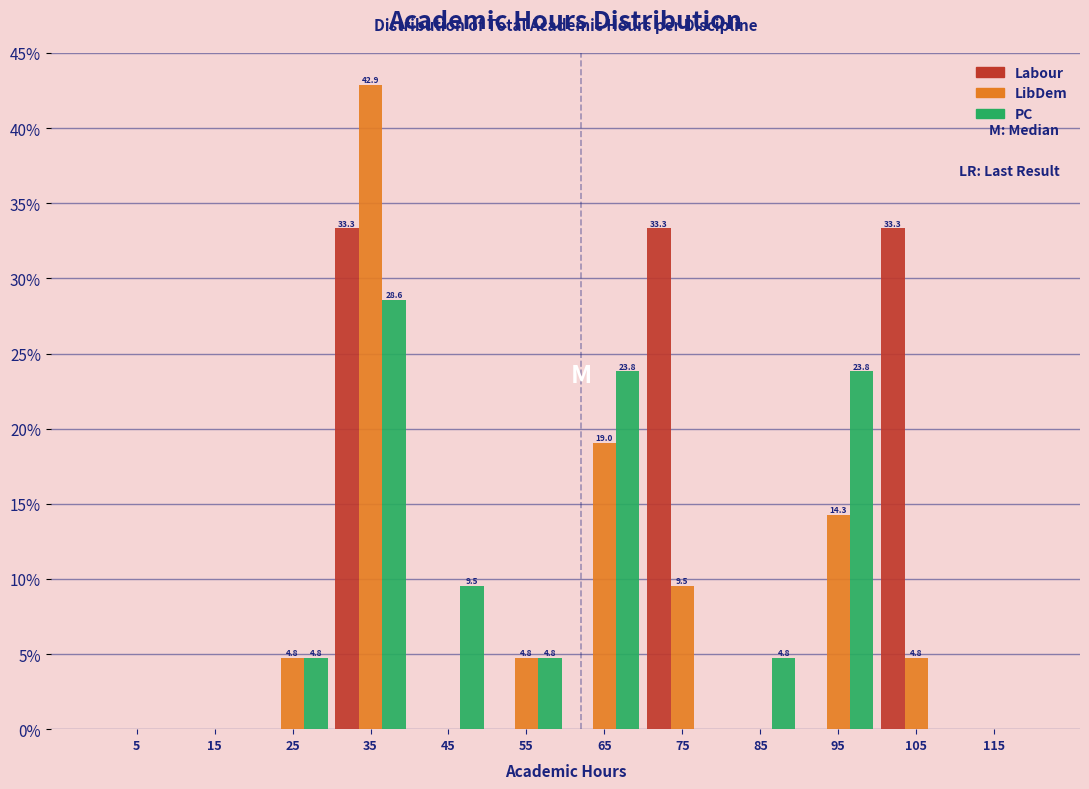

In the PC series, which range on the x-axis has the tallest bar?

30 to 40